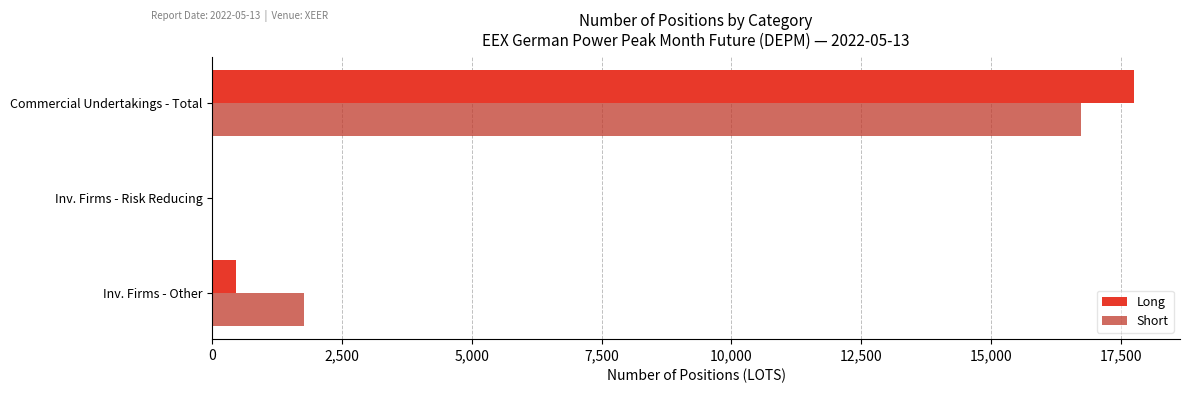

What is the average value of the Short series?

6169